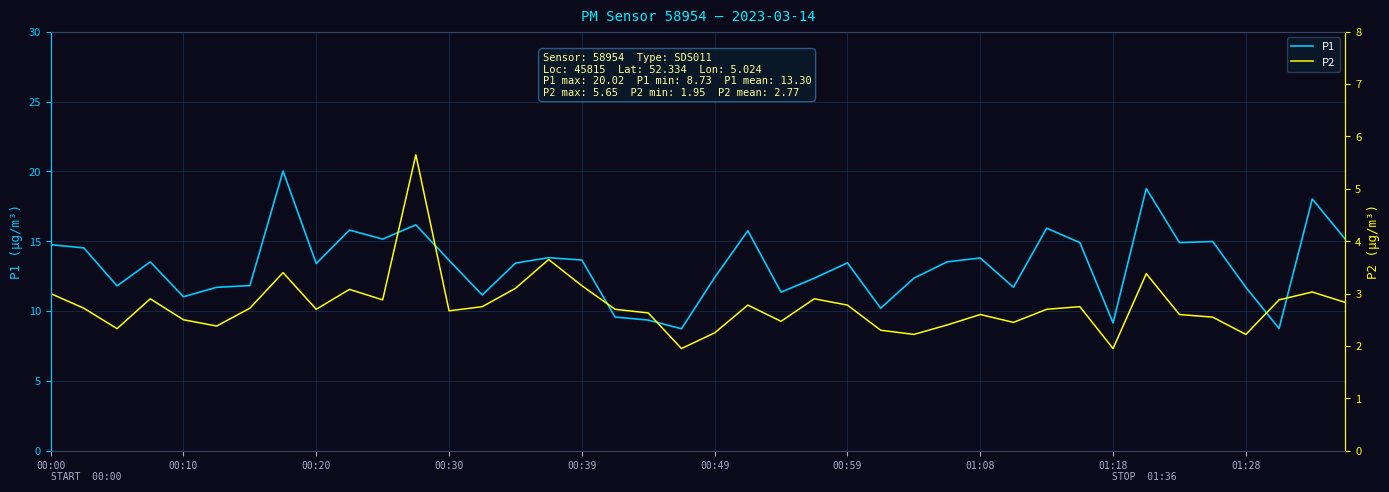

How many data points in P2 are less than 2?

2